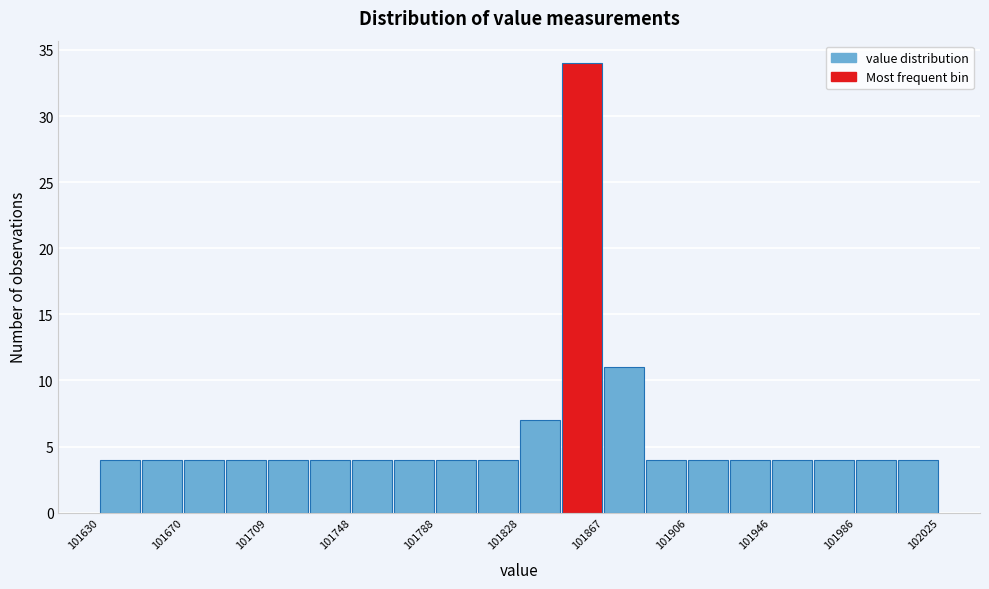

Read against the x-axis, roughly where is the centre of the tallest bar?

101855